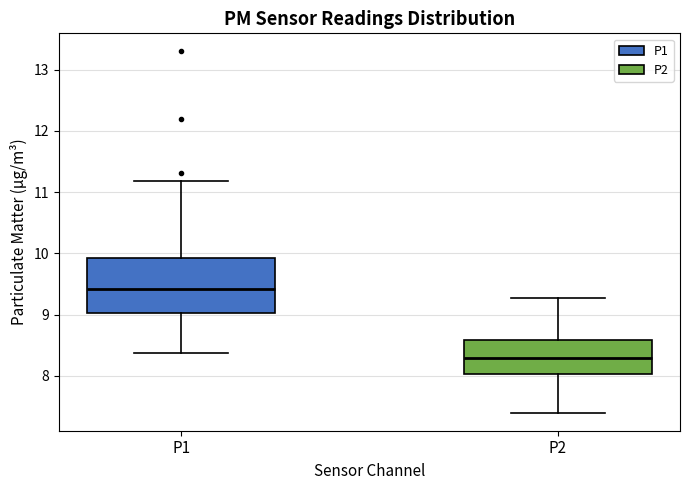

Comparing the boxes themselves (not the whiskers), which one is the tallest?

P1